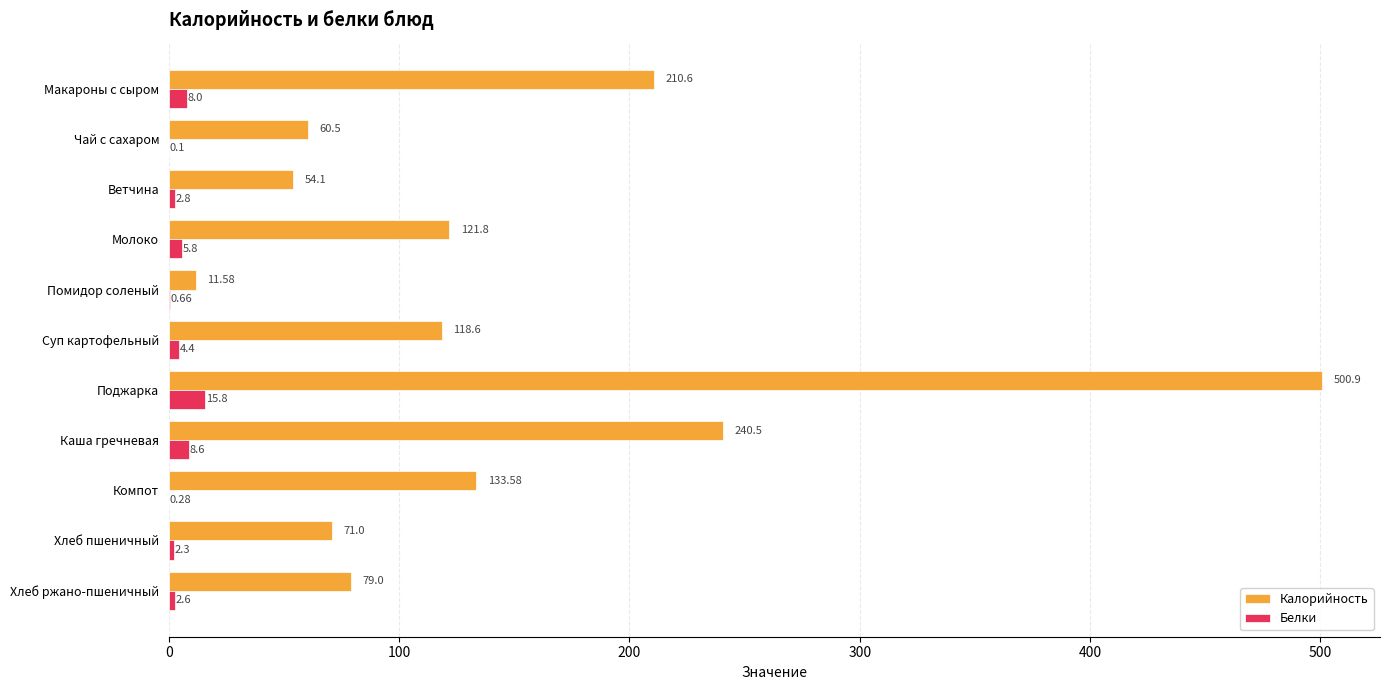

Where is Белки nearest to the value 7?

Макароны с сыром